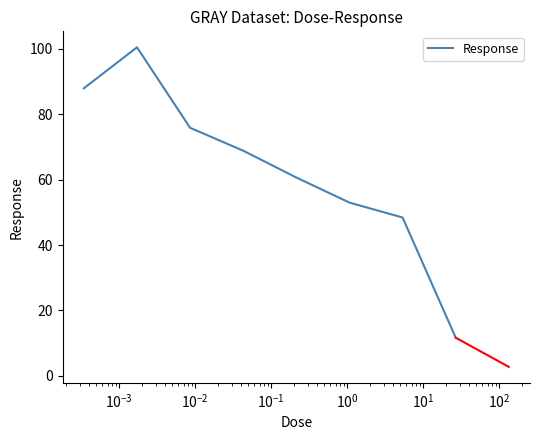

What is the greatest value displayed?

100.5